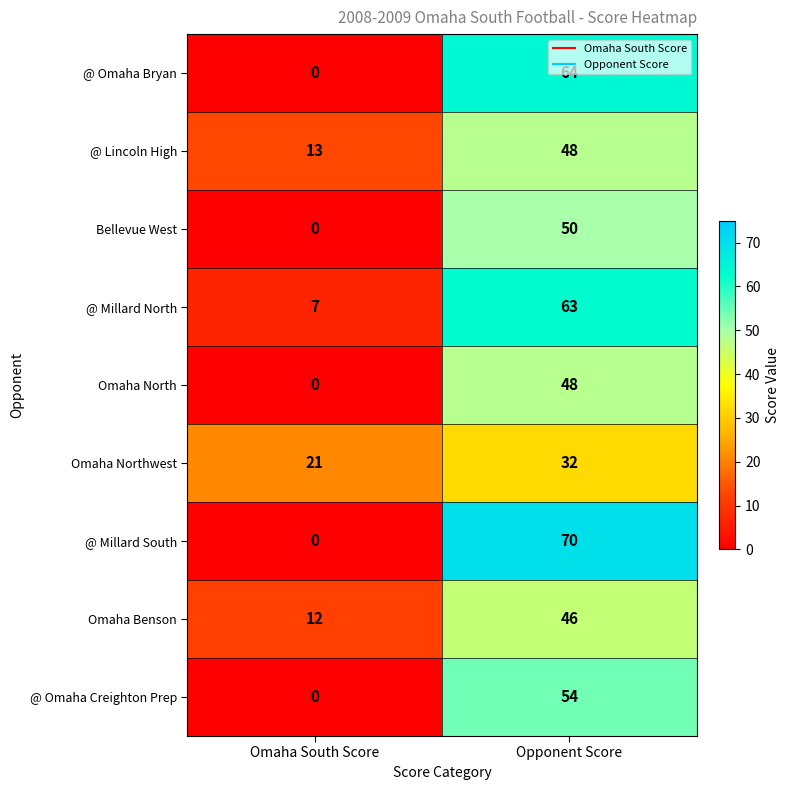

Is it true that @ Millard North equals 63 at Opponent Score?

True